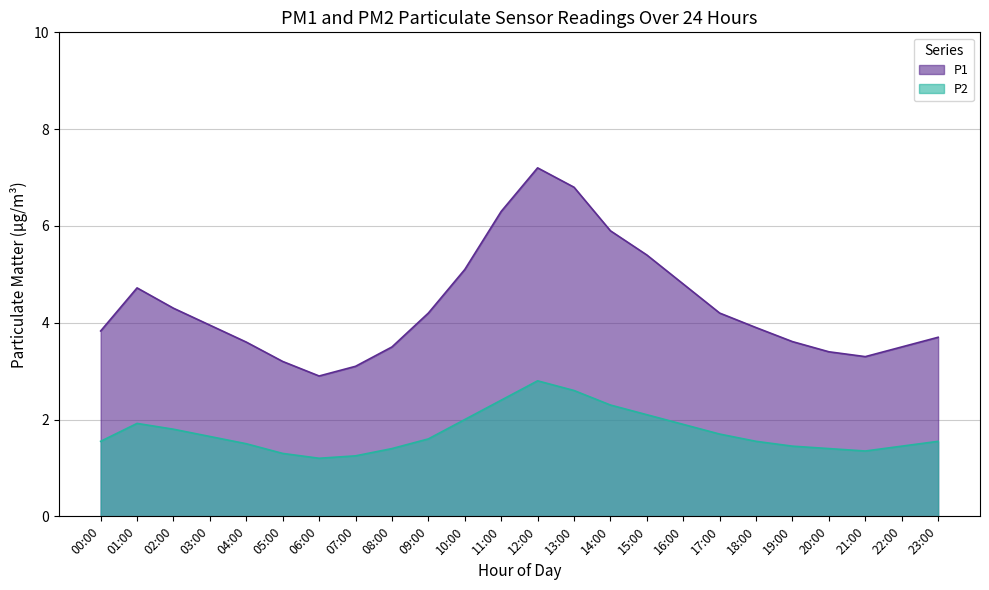

Is the value of P1 at 12:00 greater than the value of P2 at 15:00?

Yes